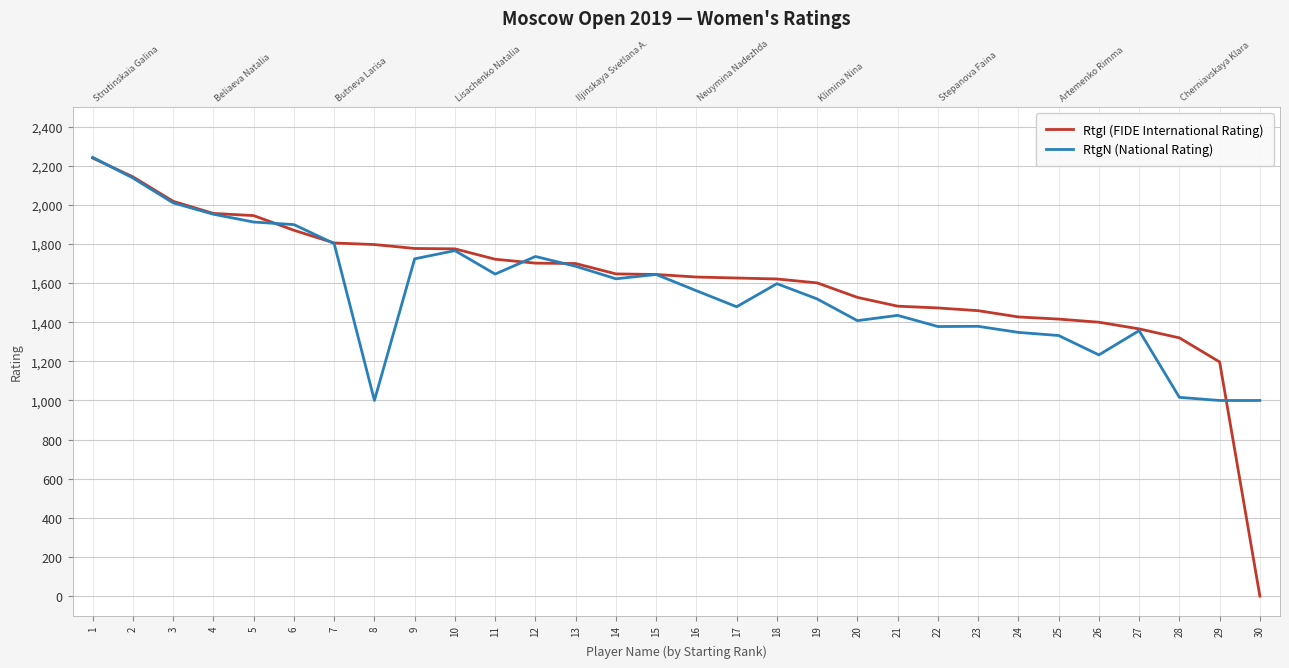

Is it true that RtgN (National Rating) equals 1479 at 17?

True